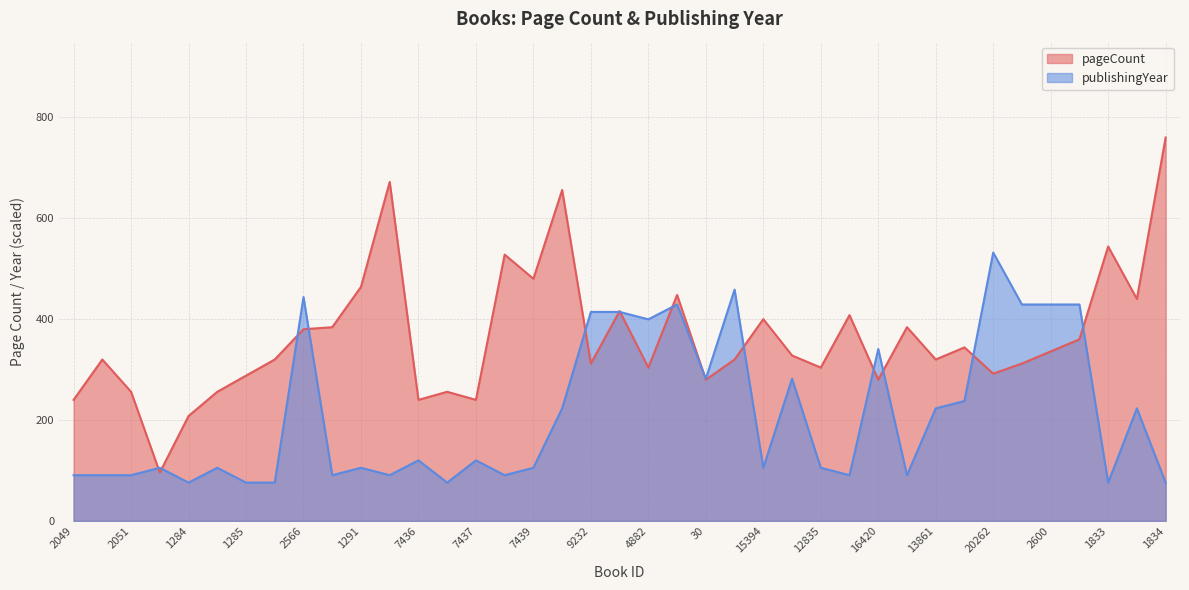

What is the maximum value for pageCount?

760.0